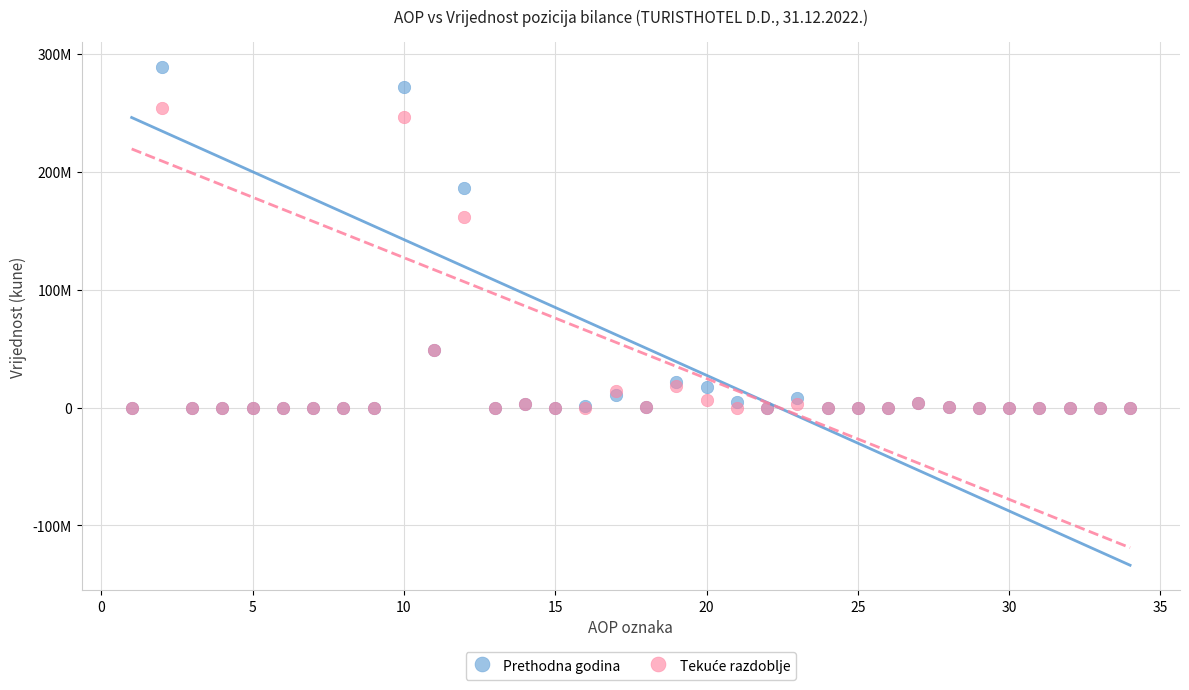

Which series has the largest Y range (max minus min)?

Prethodna godina